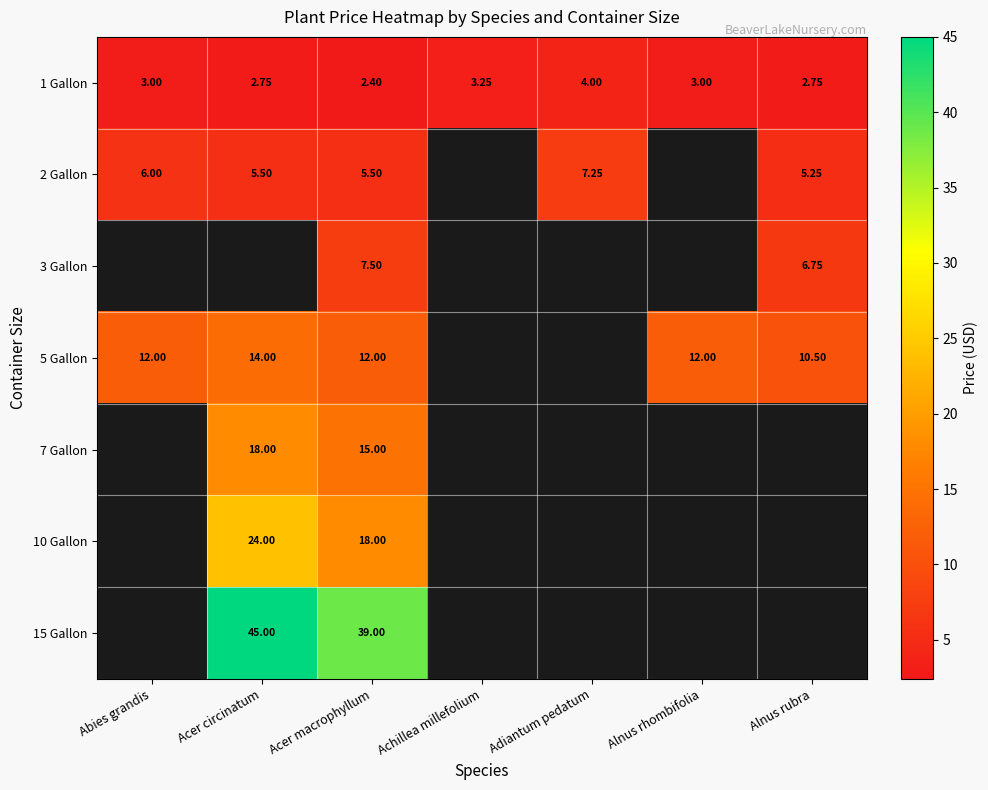

Which label corresponds to the smallest value in the chart?

Acer macrophyllum